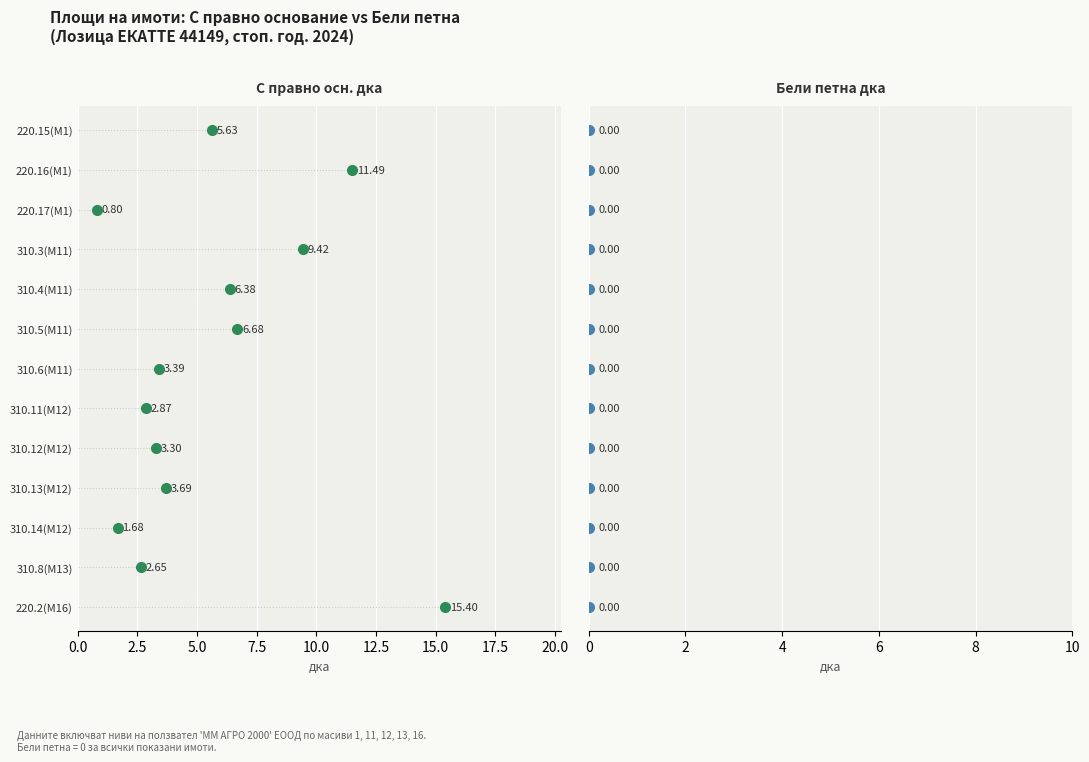

At Нива, list the series in order from largest to smallest.

С правно осн. дка, Бели петна дка